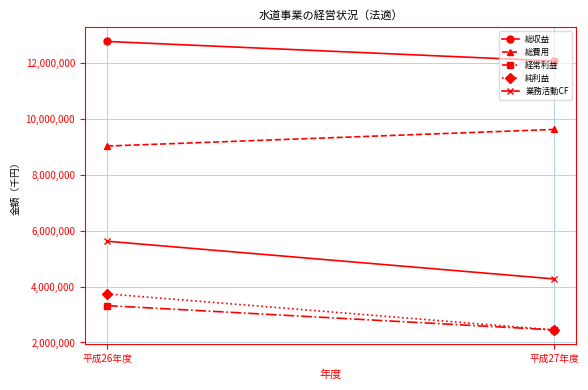

Between 平成26年度 and 平成27年度, which series saw the biggest shift?

業務活動CF